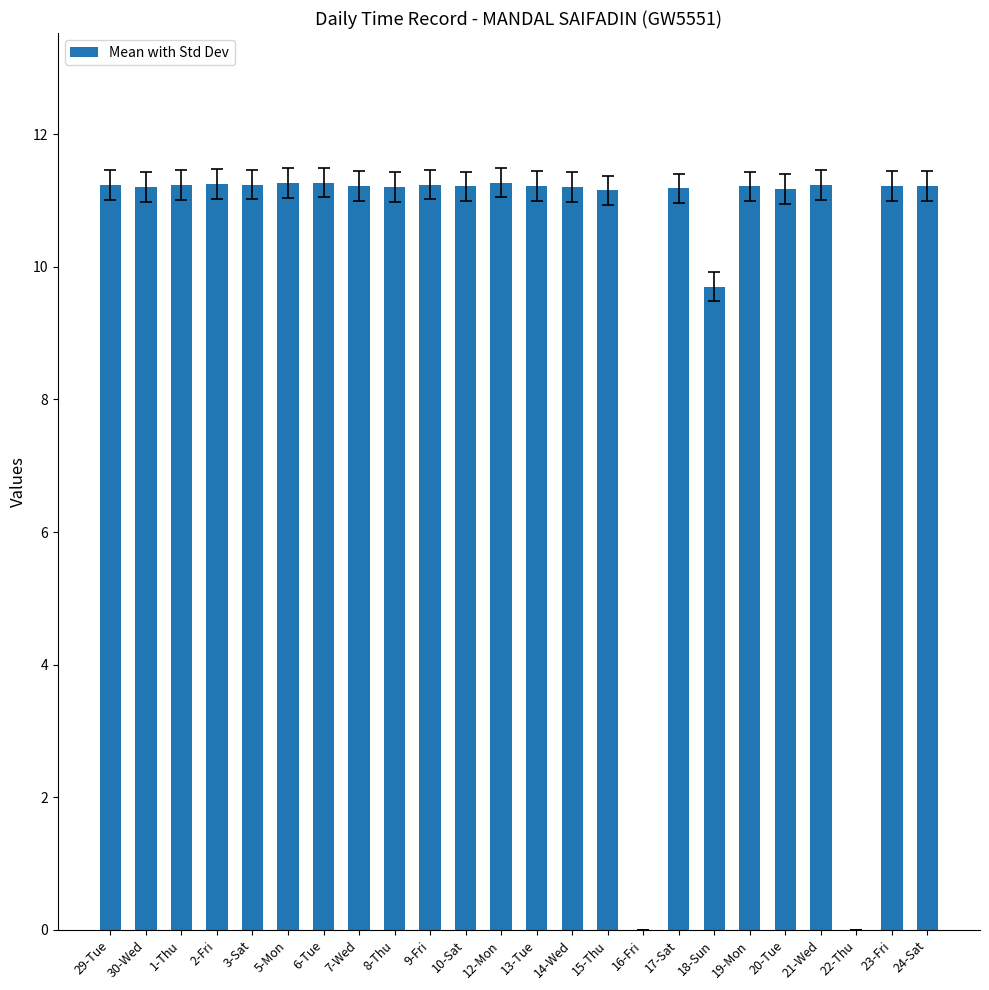

What is the greatest value displayed?

11.3